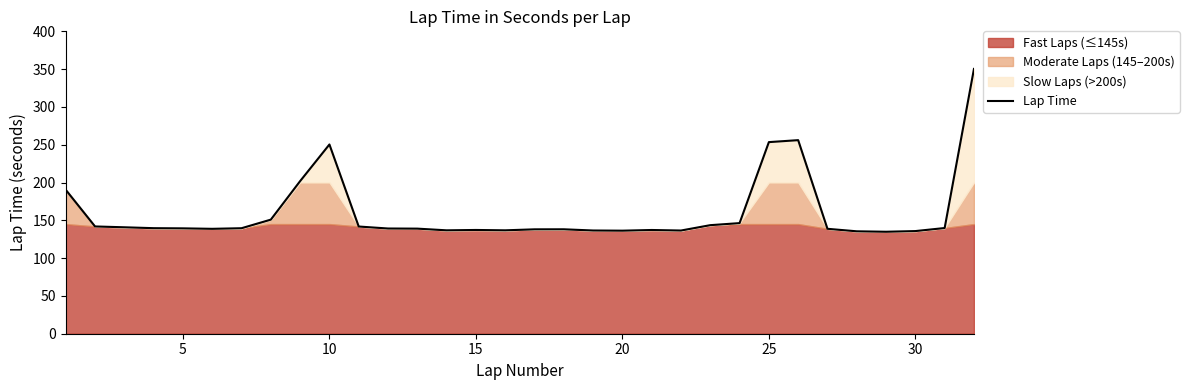

The chart shows a value of 139.6 at 15. True or false?

True